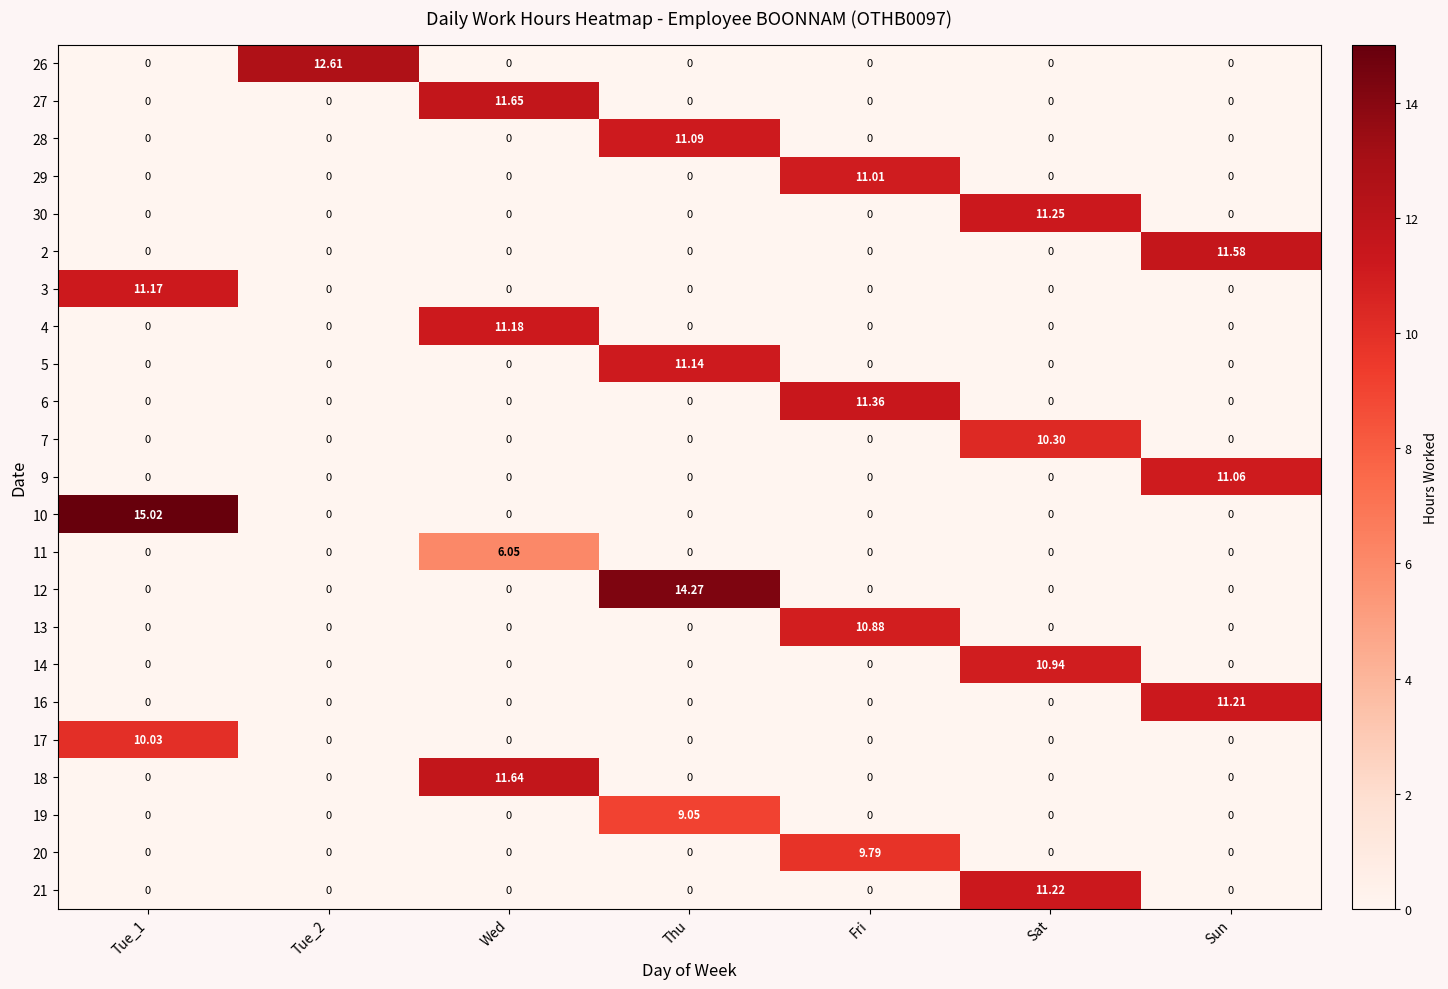

At which category is the sum across all series the highest?

Thu